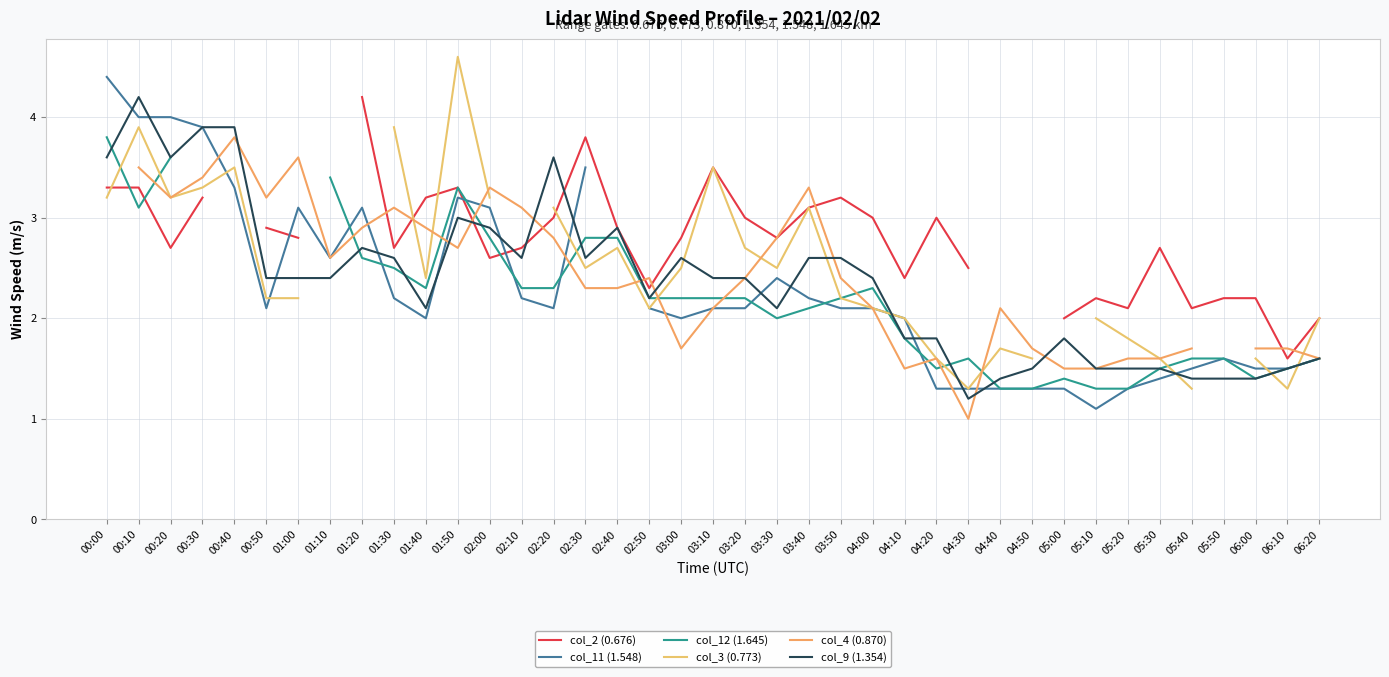

Which series changed the most between 00:10 and 01:00?

col_9 (1.354)